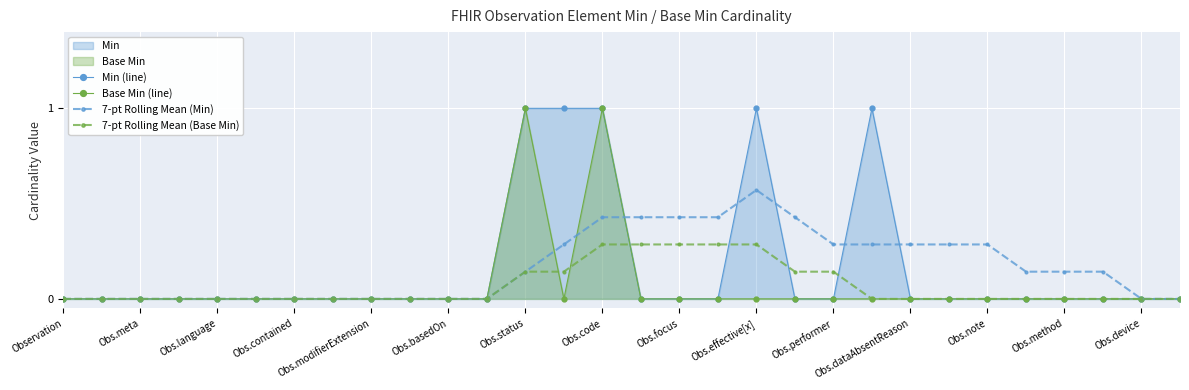

What is the difference between the maximum and second lowest values in the Min (line) series?

1.0